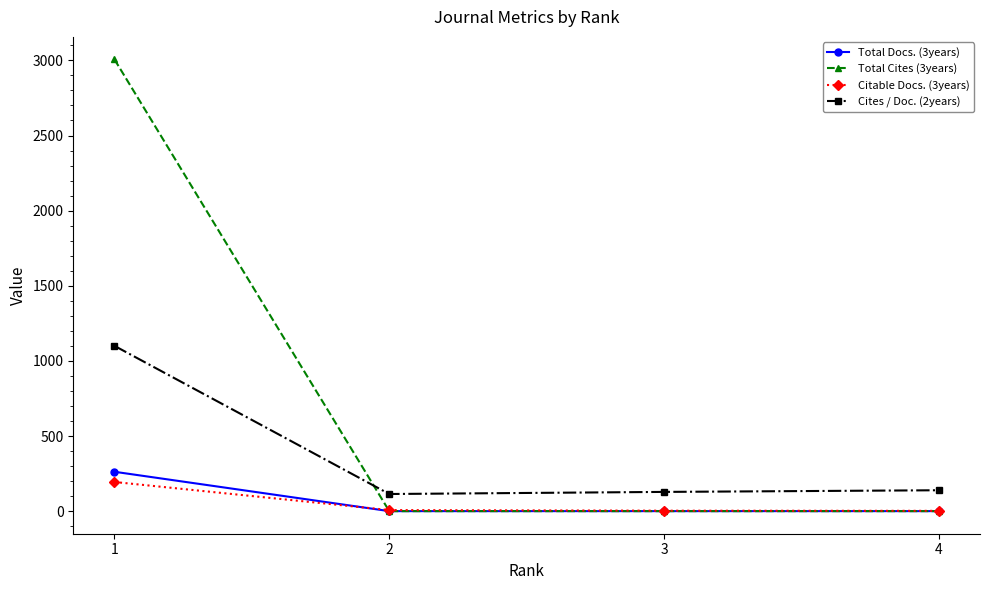

Rank the series by their maximum value, from lowest to highest.

Citable Docs. (3years), Total Docs. (3years), Cites / Doc. (2years), Total Cites (3years)